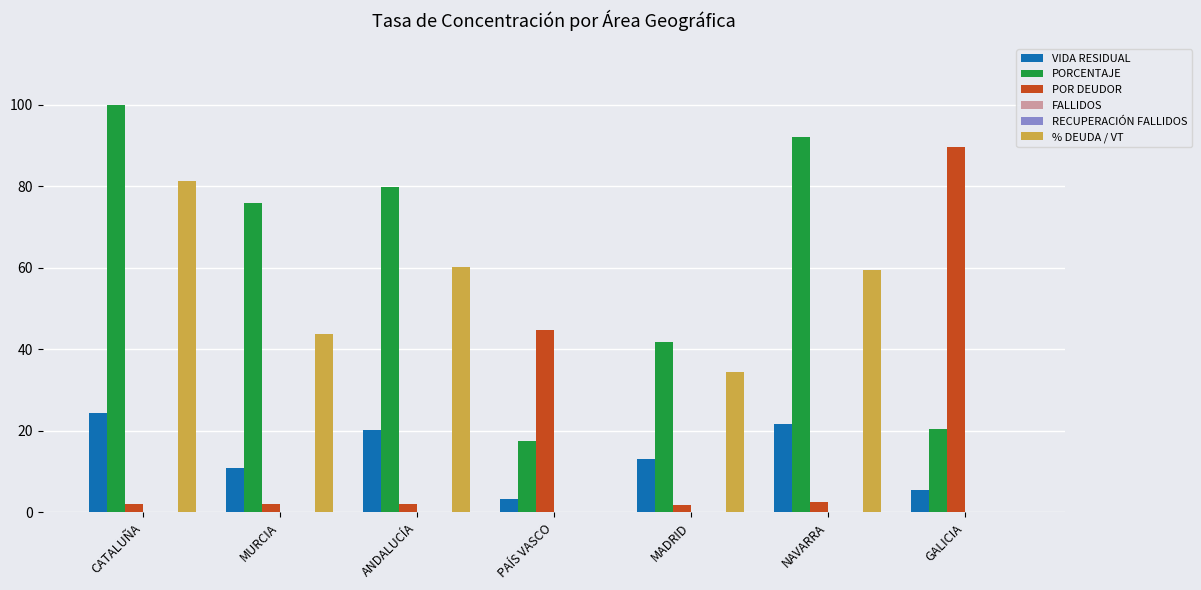

True or false: % DEUDA / VT has a value of 0.0 at PAÍS VASCO.

True